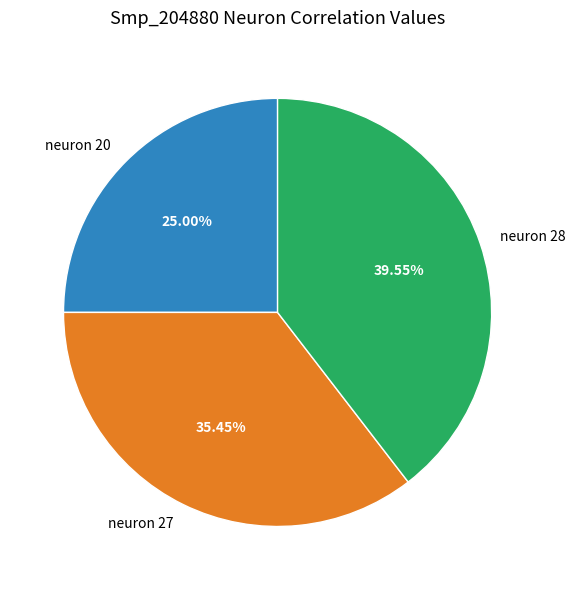

To the nearest percent, what is the difference between the largest and smallest slice percentages?

15%